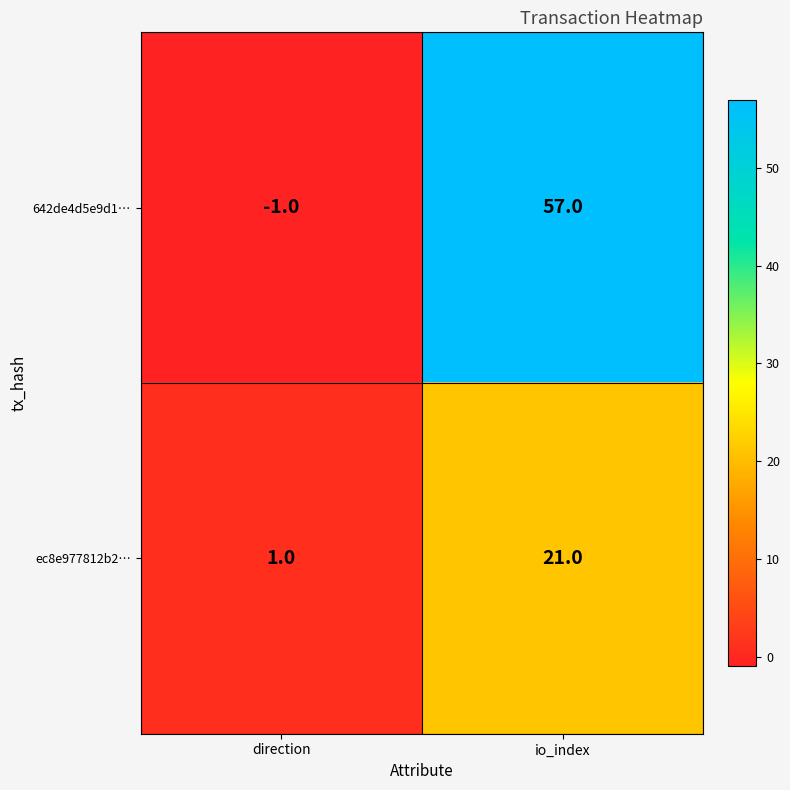

Reading left to right, transcribe all the data shown in this chart.

642de4d5e9d1…: -1	57
ec8e977812b2…: 1	21